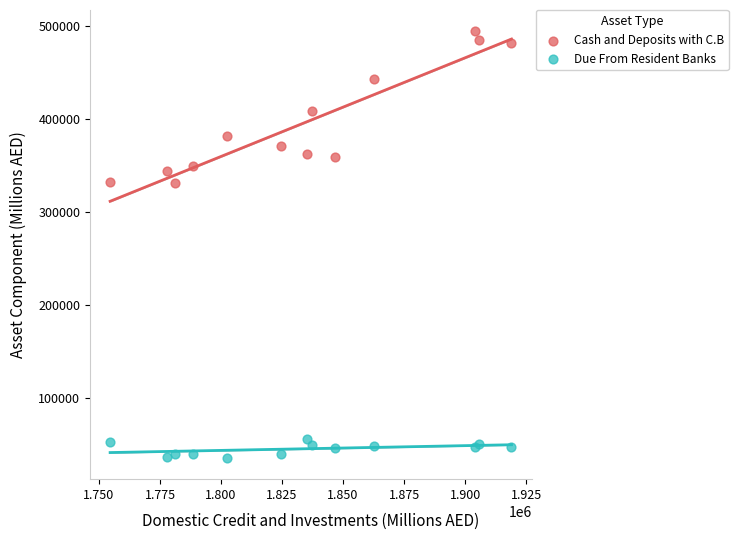

Which series contains the highest Y value?

Cash and Deposits with C.B